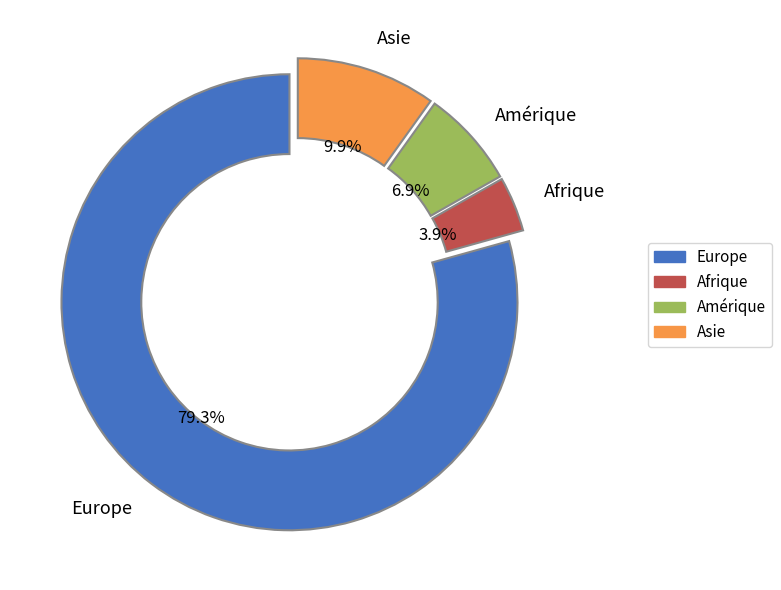

Which category has the biggest portion of the pie?

Europe